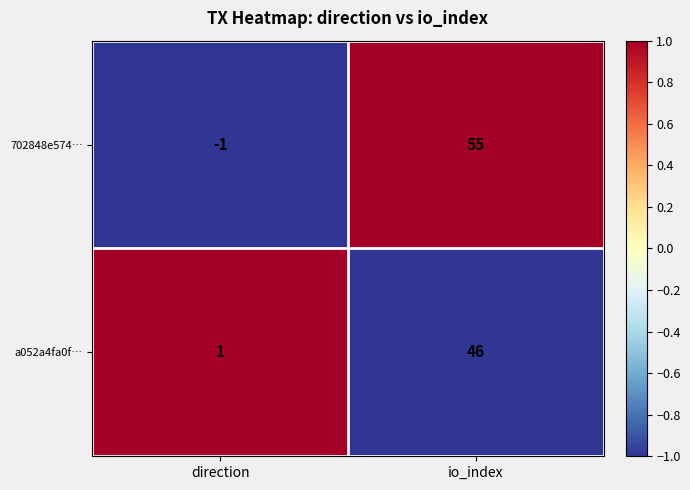

Where is a052a4fa0f… nearest to the value 23?

direction